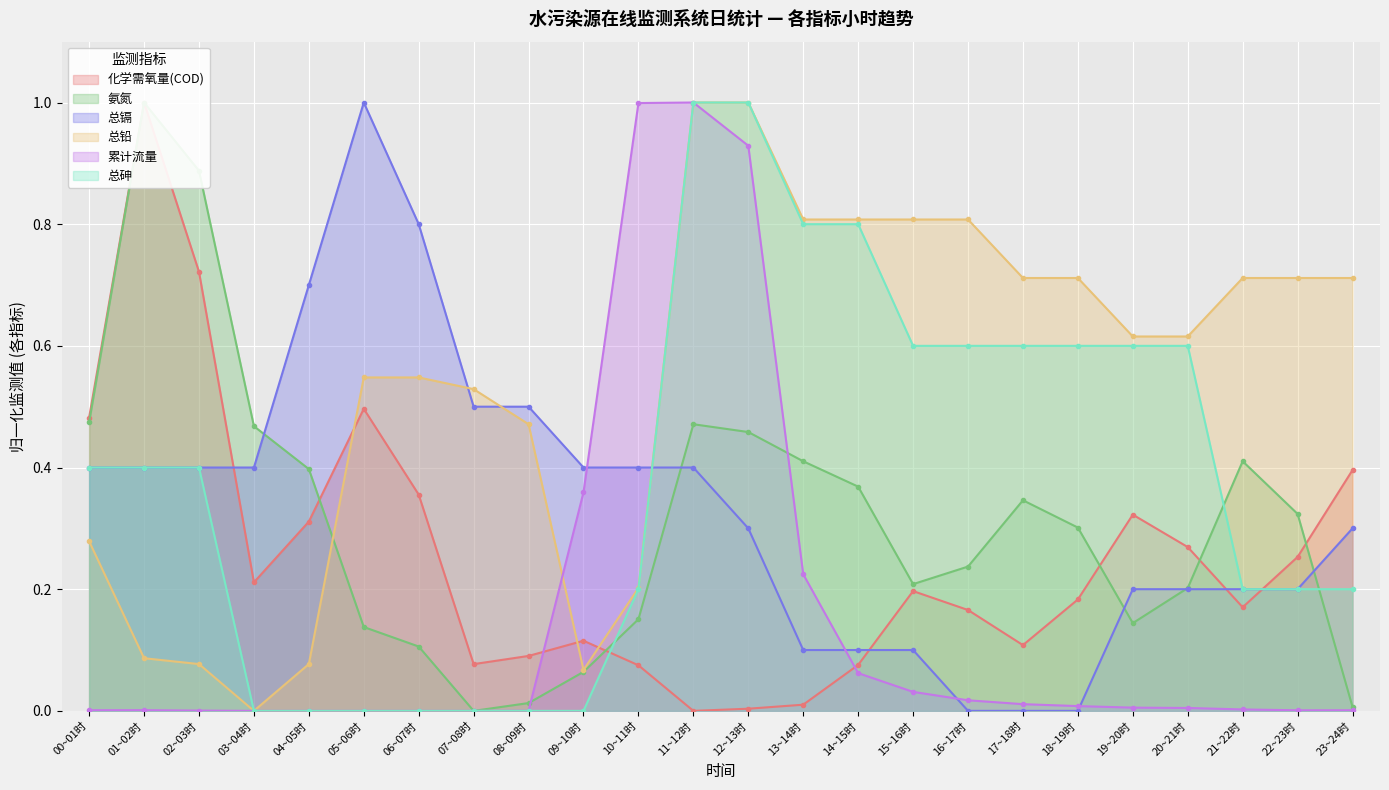

What is the value of the 总砷 point at the 15th from the left?

0.8